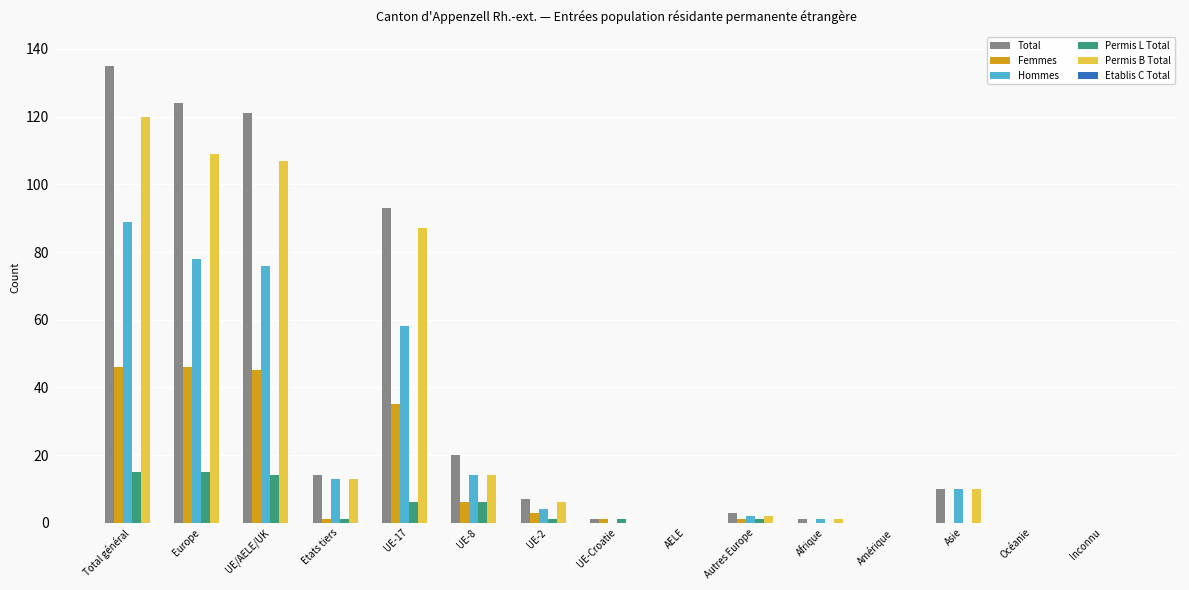

What is the sum of the Hommes values at Asie and UE-17?

68